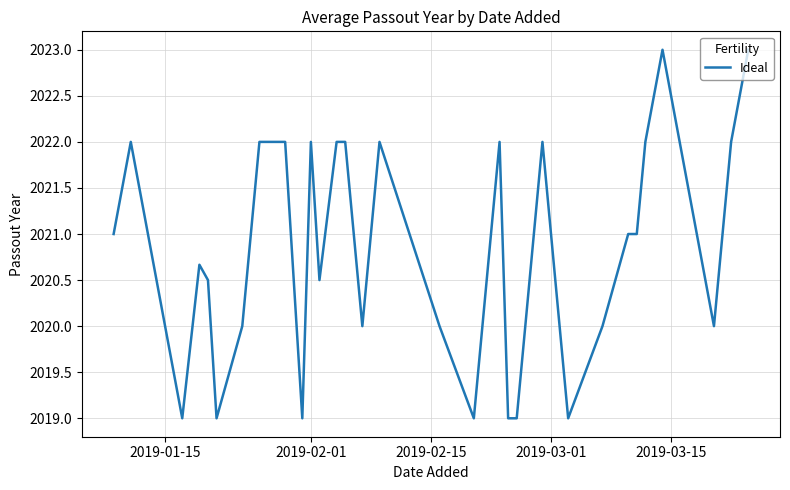

What is the maximum value shown in the chart?

2023.0